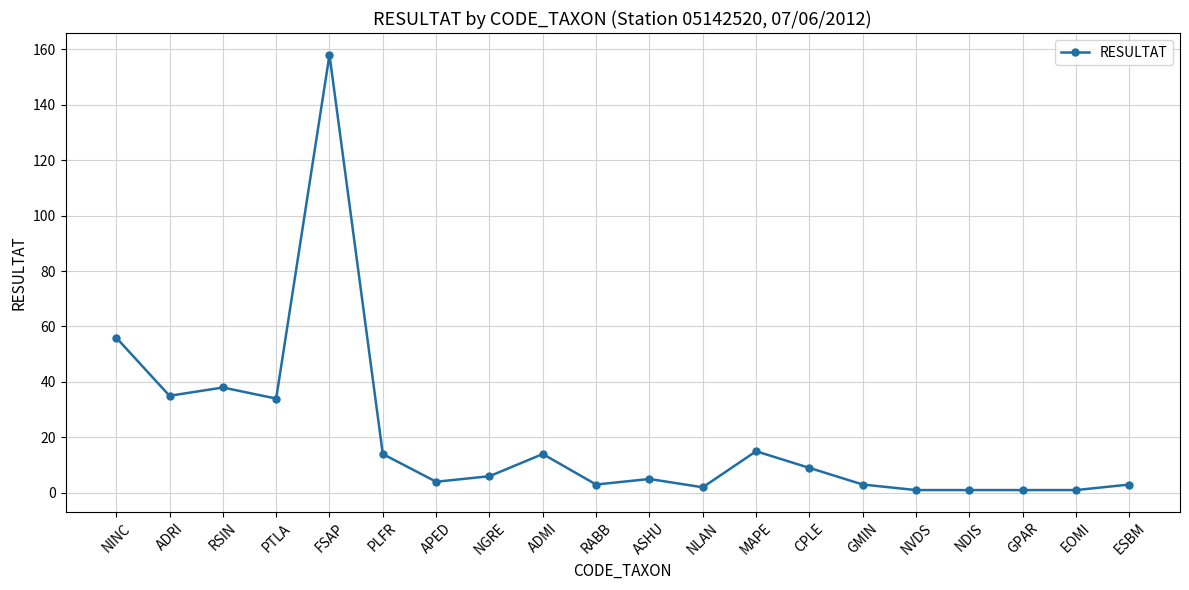

The chart shows a value of 54 at ADRI. True or false?

False